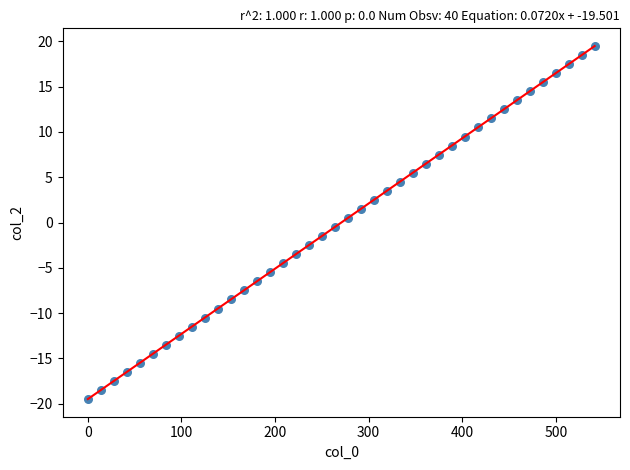

What is the range of Y values (max minus min)?

39.0